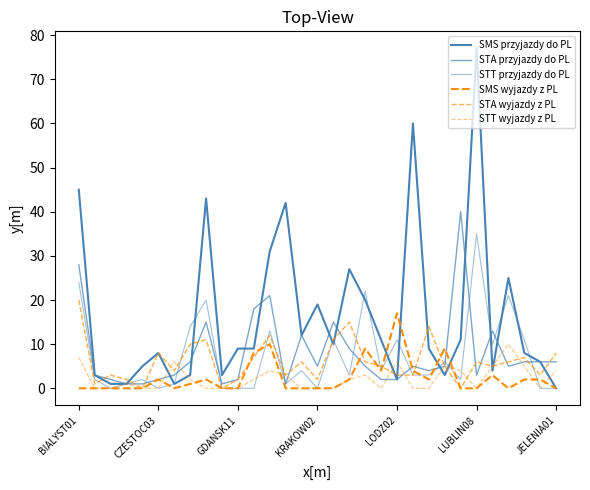

How many STT wyjazdy z PL values are between 0 and 4?

24